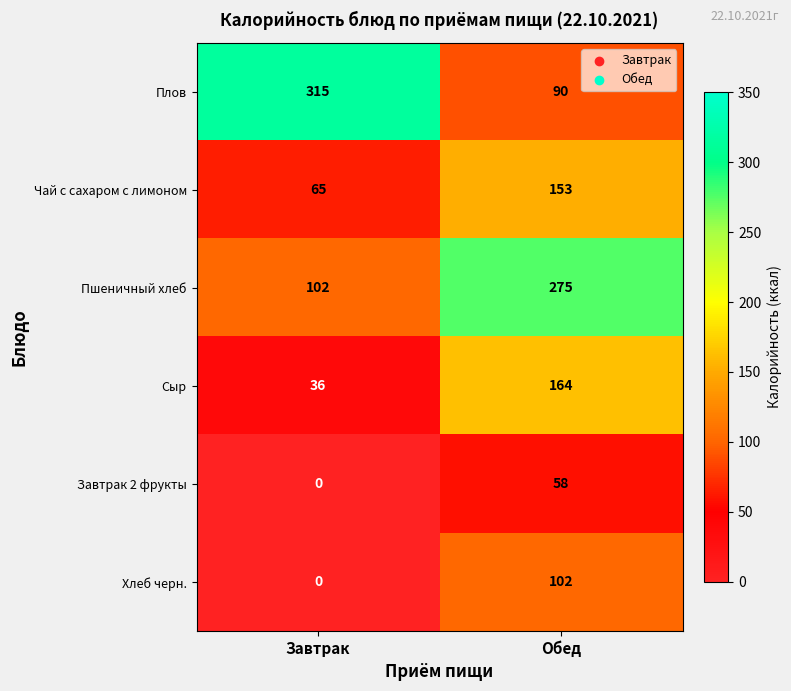

What is the difference between the maximum and minimum values in the Хлеб черн. series?

102